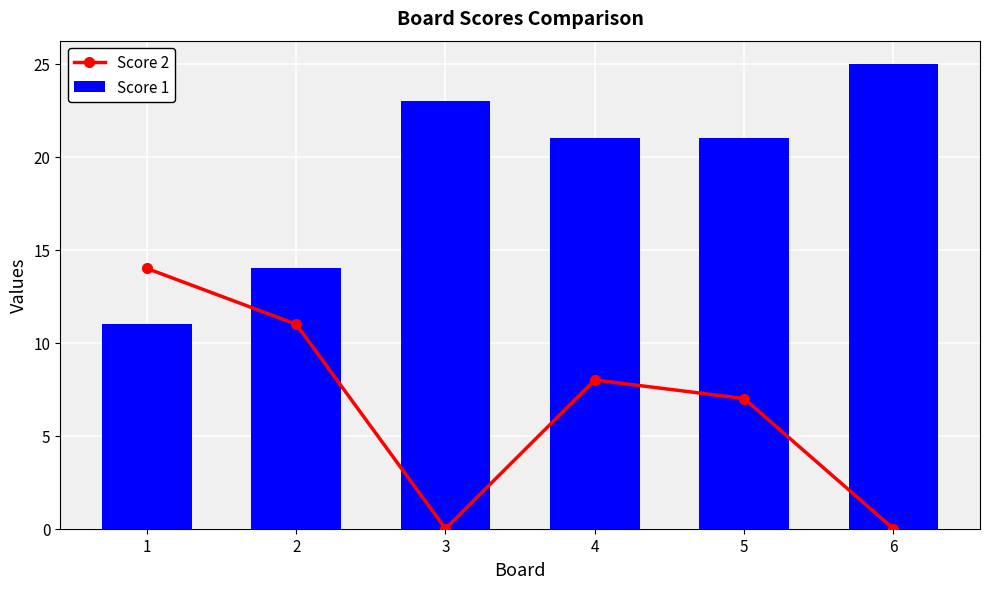

At which label is Score 2 closest to 7?

5